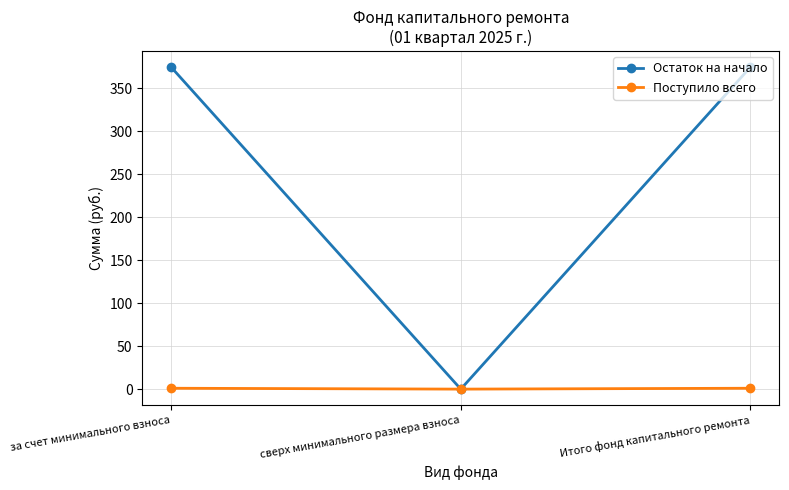

How many values in the Остаток на начало series exceed 374?

2